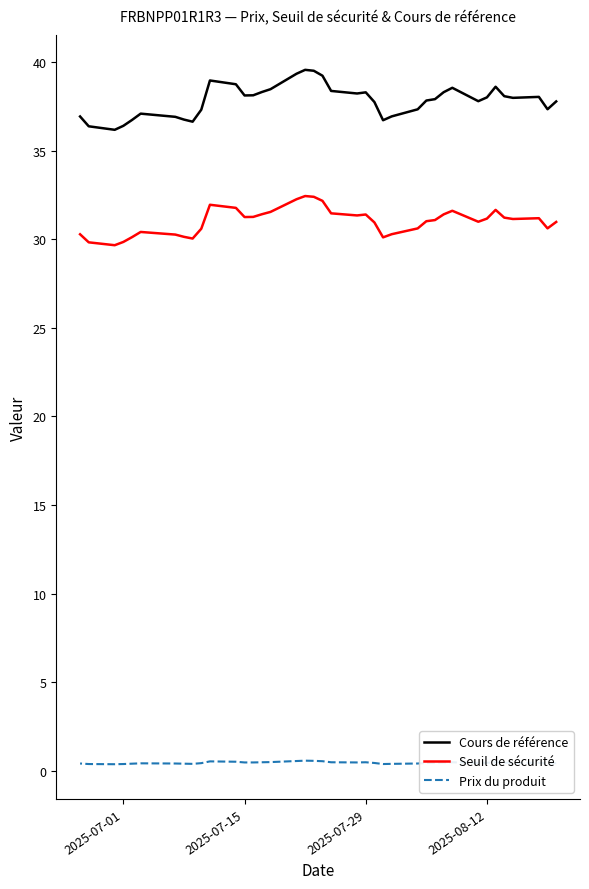

What is the difference between the second highest and minimum values in the Seuil de sécurité series?

2.7